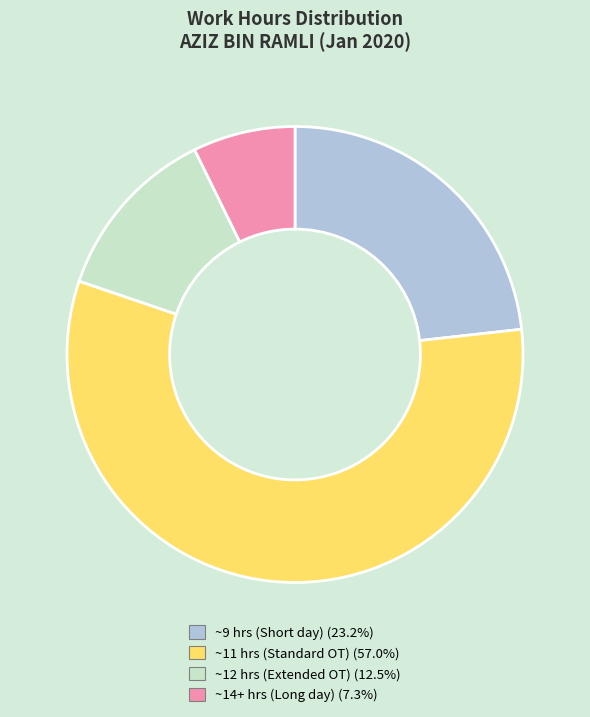

Does any single category account for the majority?

Yes